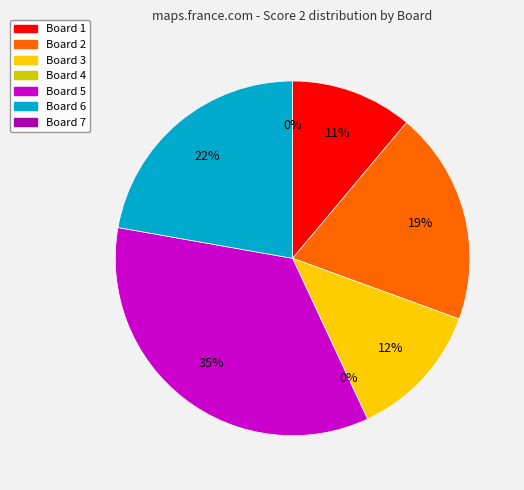

Do Board 2 and Board 4 together represent more than half of the pie?

No